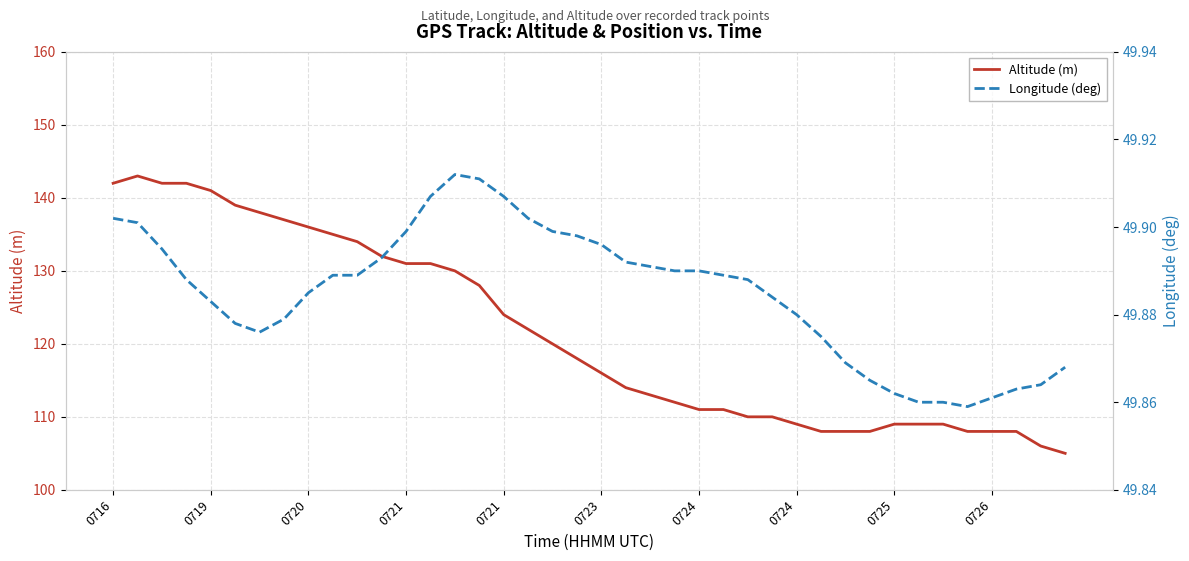

What is the spread (max minus min) of values at 10?

84.1